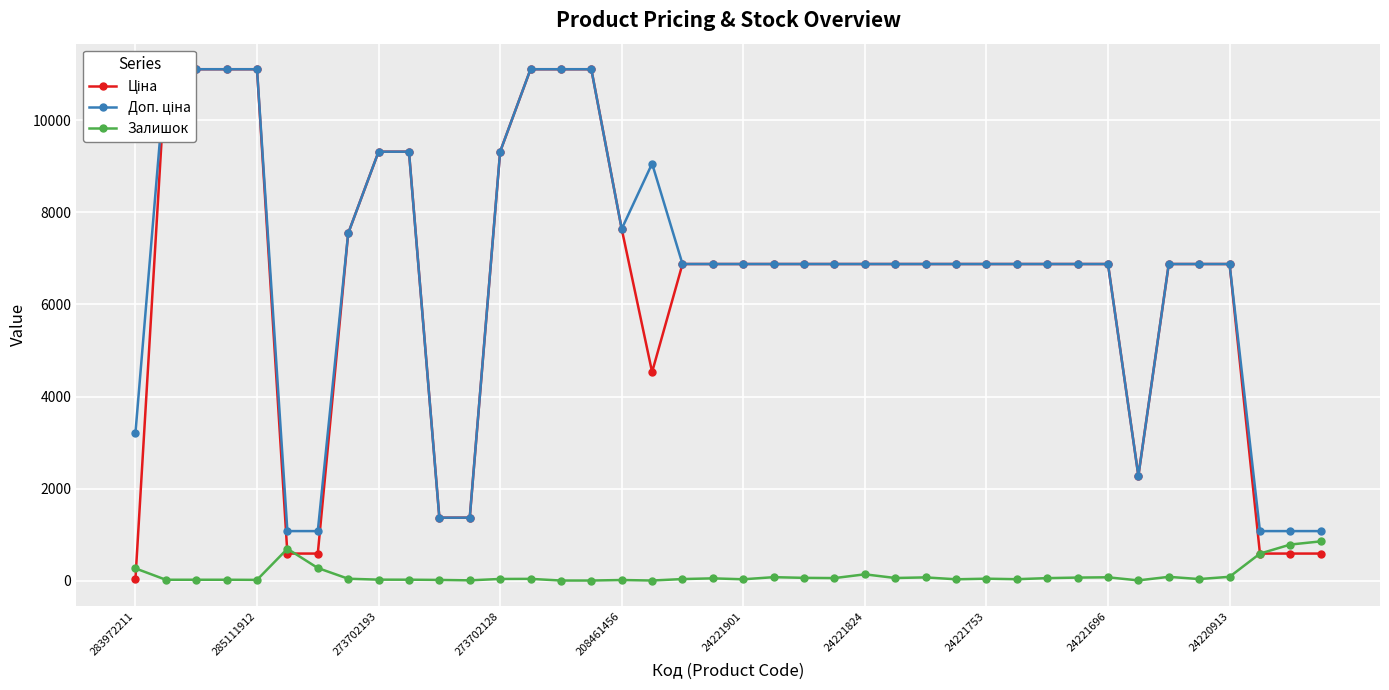

True or false: Залишок has more than 1 points higher than both neighbors.

True